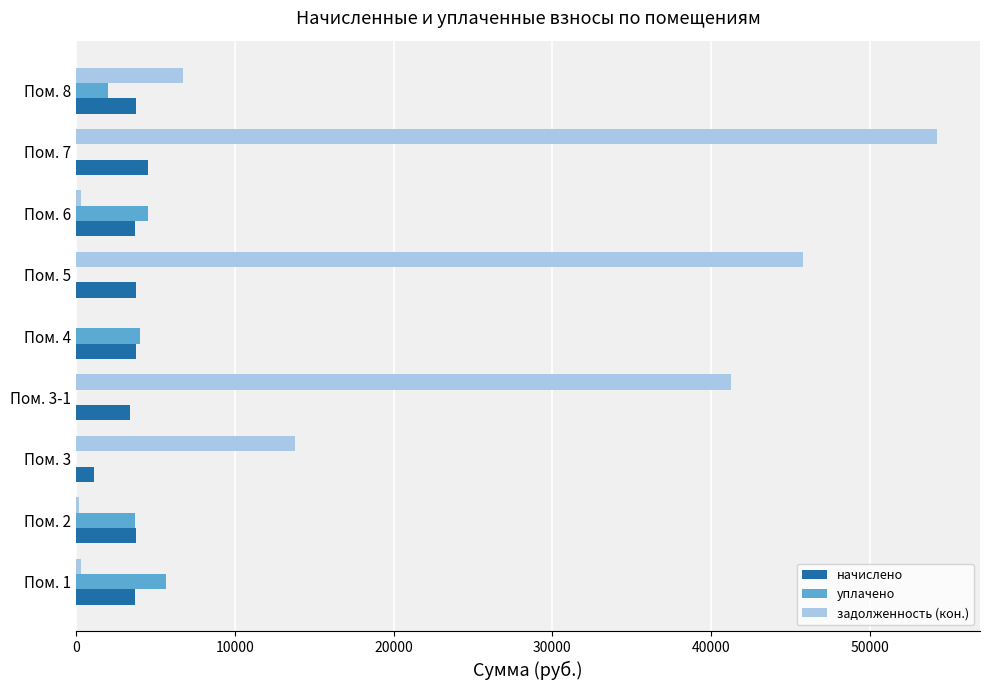

Which series changed the most between Пом. 5 and Пом. 6?

задолженность (кон.)